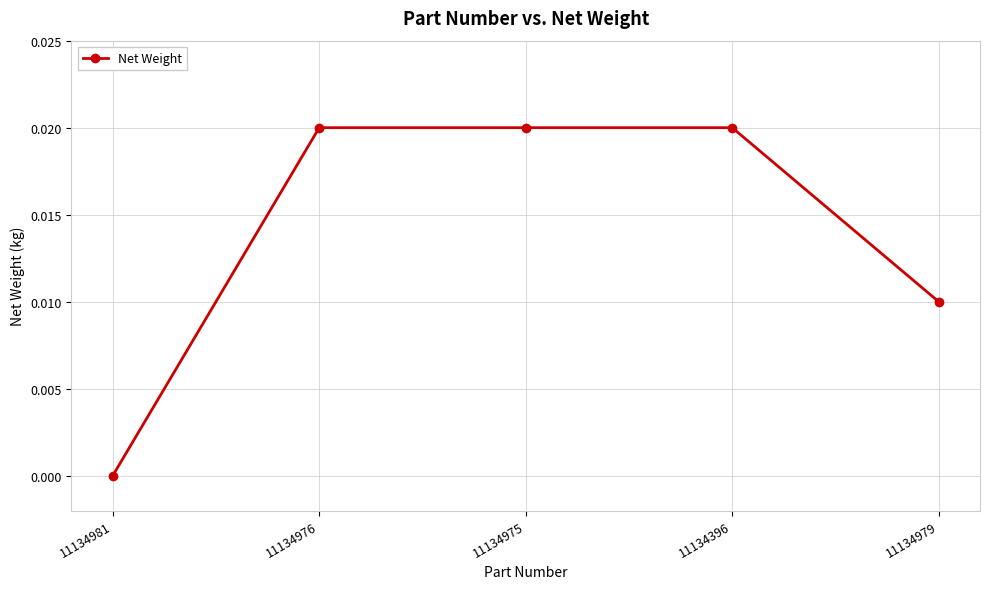

Is it true that the value at 11134396 is 0.0?

True